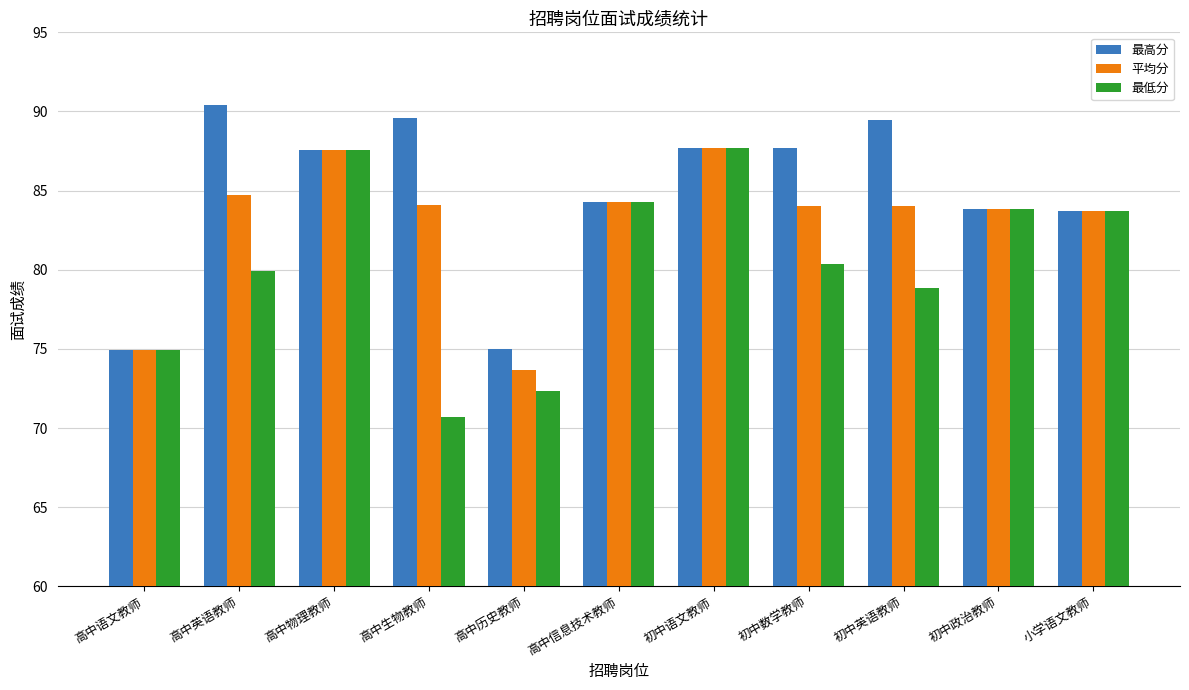

Between 高中语文教师 and 初中英语教师, which series saw the biggest shift?

最高分